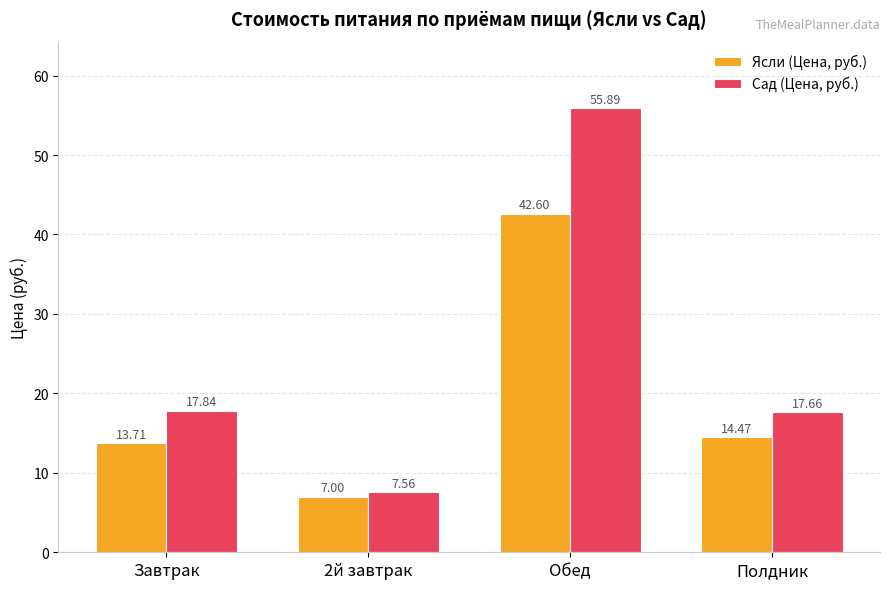

Which series has the widest spread of values?

Сад (Цена, руб.)